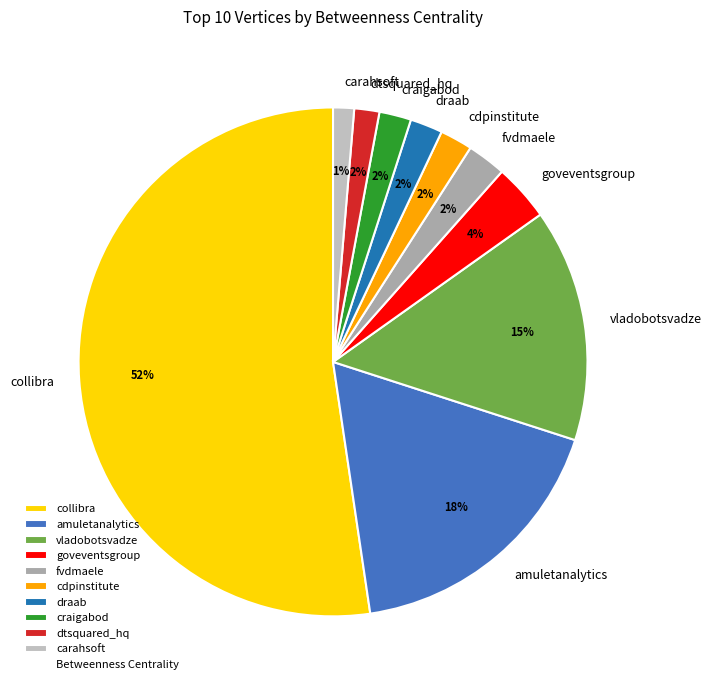

Which slice is the largest?

collibra